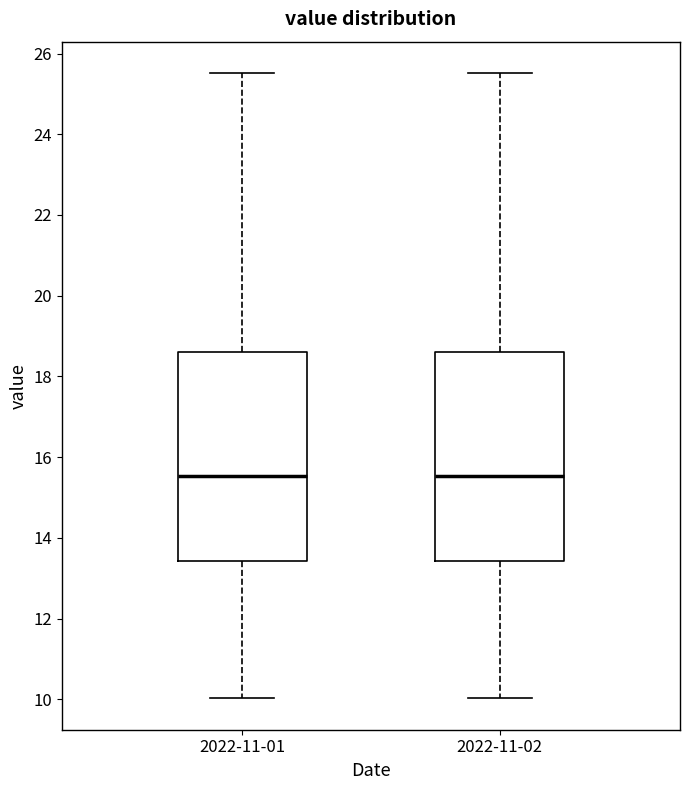

Reading left to right, transcribe this box plot: for each box, give where its median line is, the range the box spans, and where its two whiskers end, as read against the y-axis. The values are not printed on the chart, so give them approximately, as read against the axis.

2022-11-01: median 15.6, box 13.4 to 18.6, whiskers 10.0 to 25.6
2022-11-02: median 15.6, box 13.4 to 18.6, whiskers 10.0 to 25.6